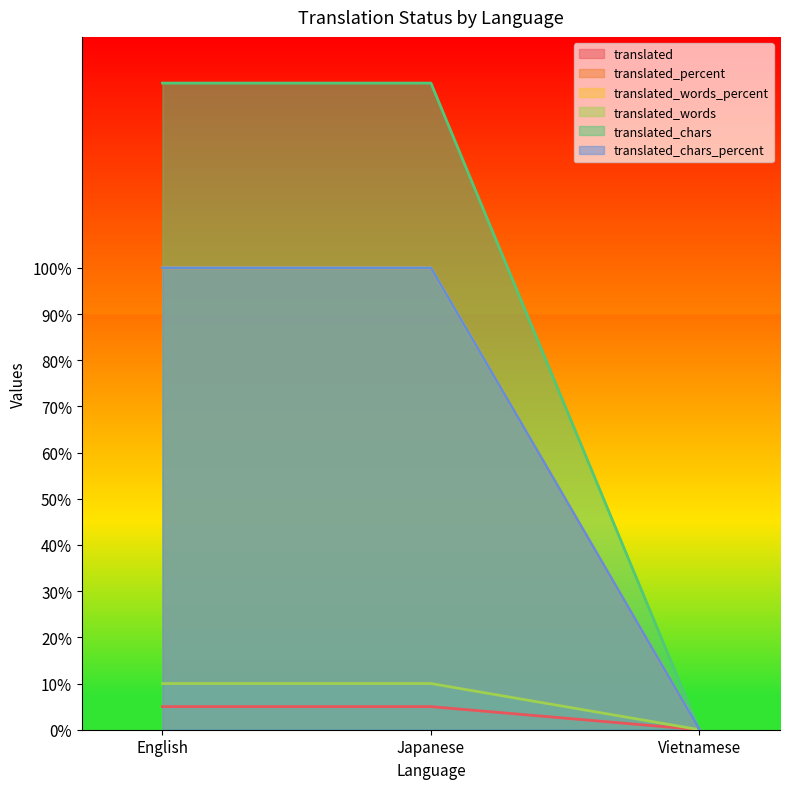

True or false: translated_words_percent has a value of 0 at Vietnamese.

True